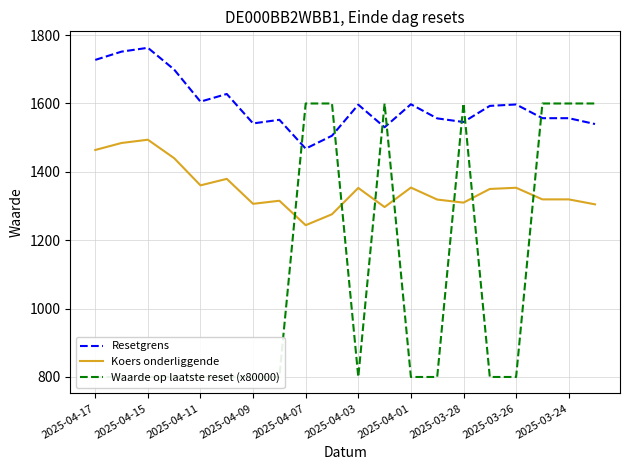

Reading left to right, what are all the values shown in this chart?

Resetgrens: 1727.5	1751.7	1762.9	1699.2	1605.4	1627.8	1541.7	1552.3	1467.9	1505.7	1596.5	1530.5	1597.7	1556.4	1545.8	1593.0	1597.1	1557.0	1557.0	1539.9
Koers onderliggende: 1464.0	1484.5	1494.0	1440.0	1360.5	1379.5	1306.5	1315.5	1244.0	1276.0	1353.0	1297.0	1354.0	1319.0	1310.0	1350.0	1353.5	1319.5	1319.5	1305.0
Waarde op laatste reset (x80000): 800.0	800.0	800.0	800.0	800.0	800.0	800.0	800.0	1600.0	1600.0	800.0	1600.0	800.0	800.0	1600.0	800.0	800.0	1600.0	1600.0	1600.0